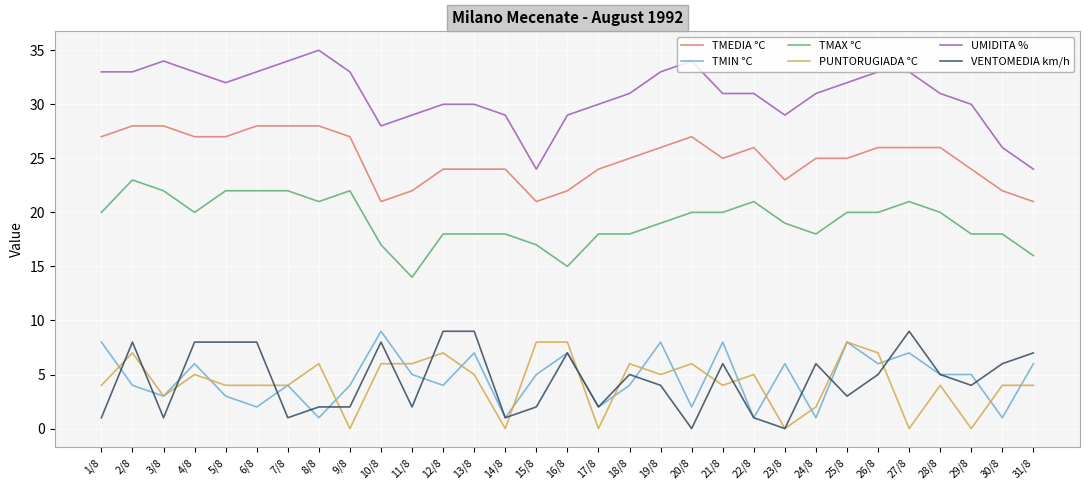

True or false: TMAX °C and PUNTORUGIADA °C intersect in this chart.

False